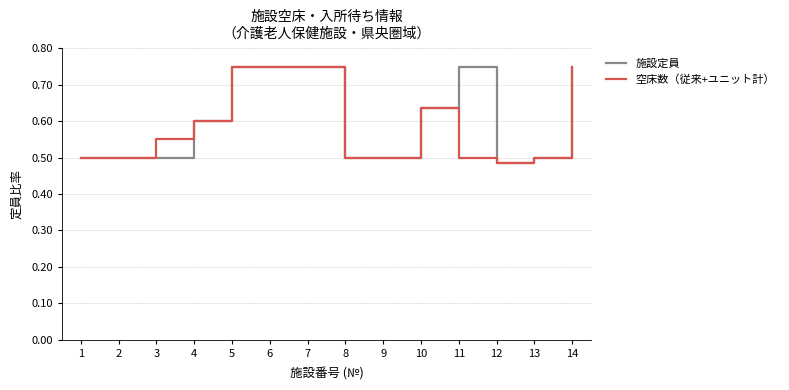

Rank the series at 3 from lowest to highest value.

施設定員, 空床数（従来+ユニット計）